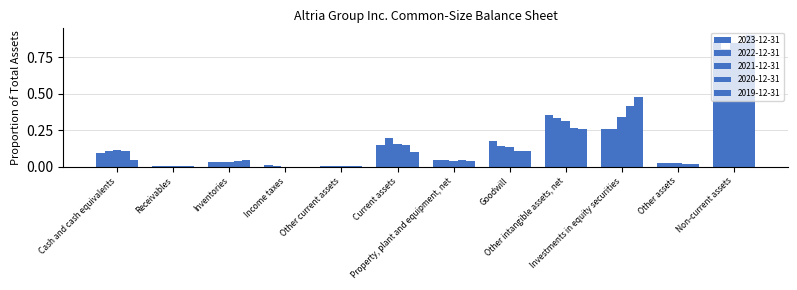

The 2019-12-31 series shows 0.0 at Receivables. True or false?

True